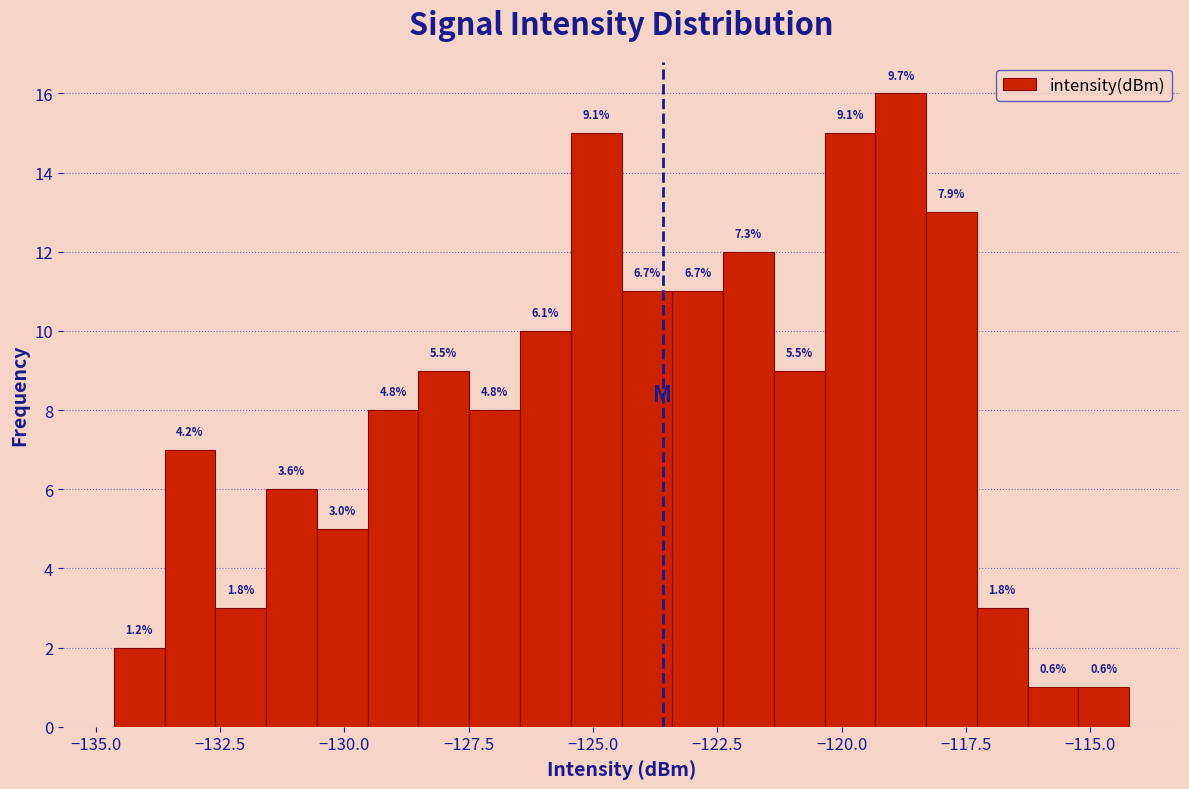

Read against the x-axis, roughly where is the centre of the tallest bar?

-119.0